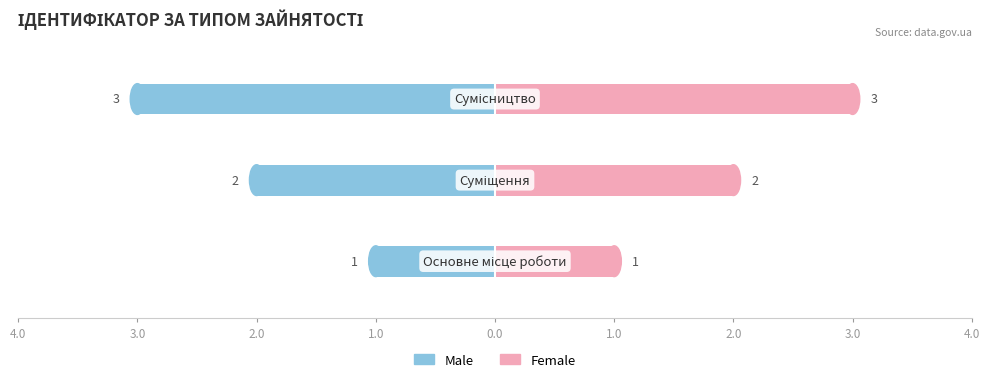

True or false: Male has a value of -3 at 2.0.

True